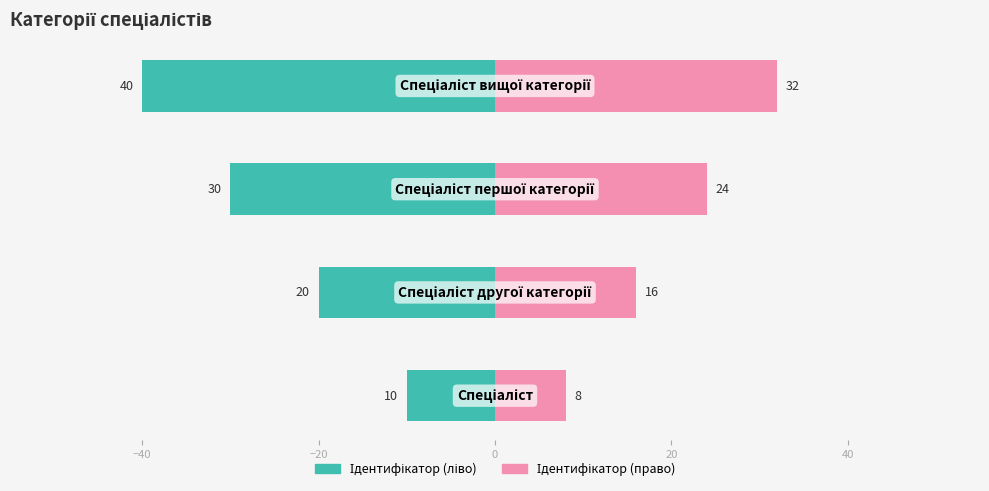

How many values in the Ідентифікатор (left) series are below -20?

2